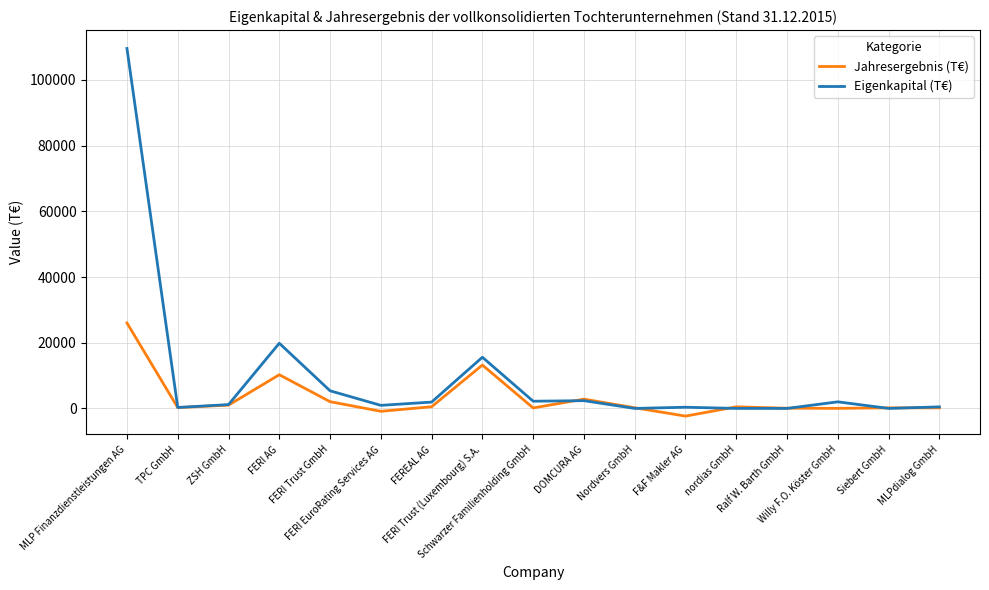

Which series has the largest range (max minus min)?

Eigenkapital (T€)